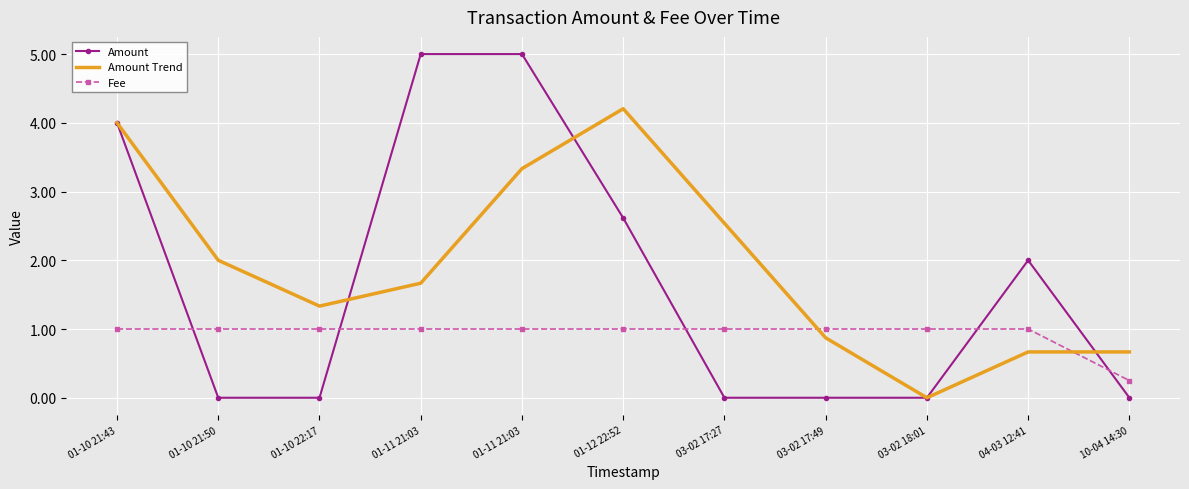

What are all the series names shown in the legend?

Amount, Amount Trend, Fee